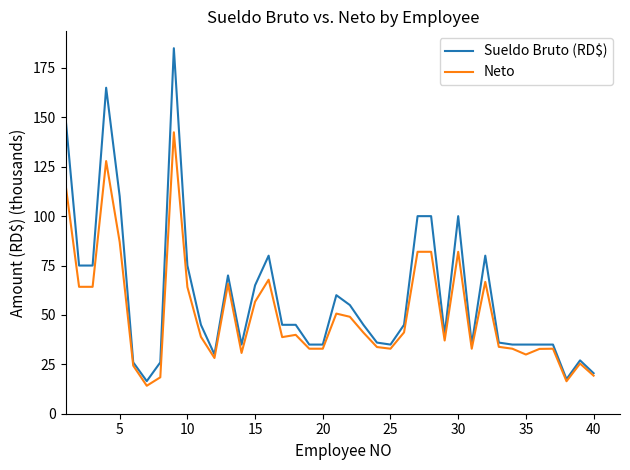

Which series has the widest spread of values?

Sueldo Bruto (RD$)